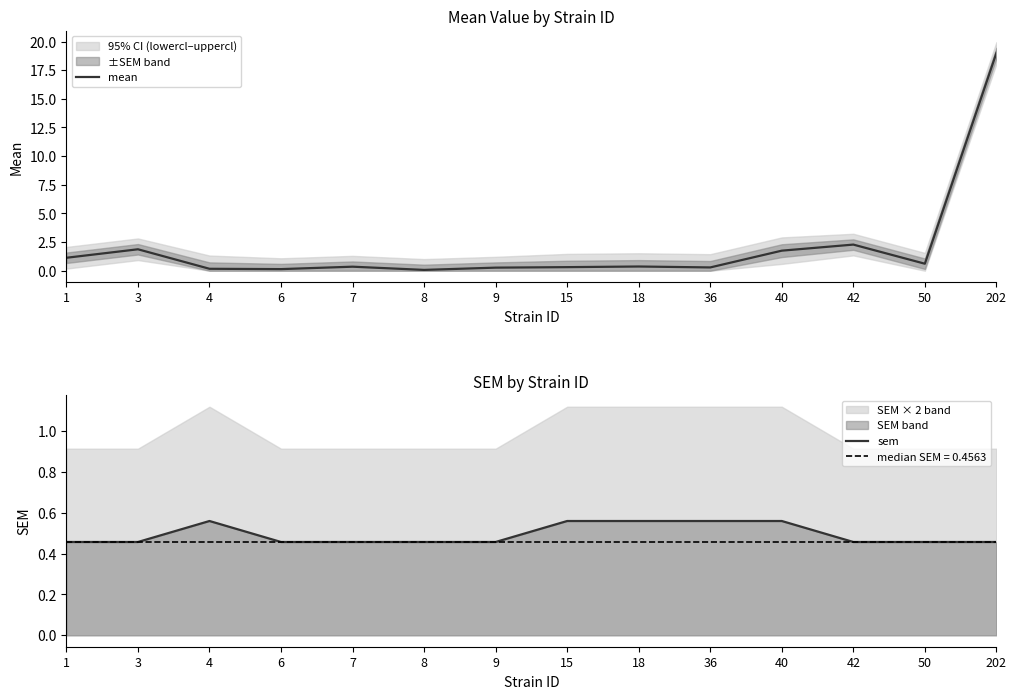

True or false: sem has more than 2 interior local peaks.

False